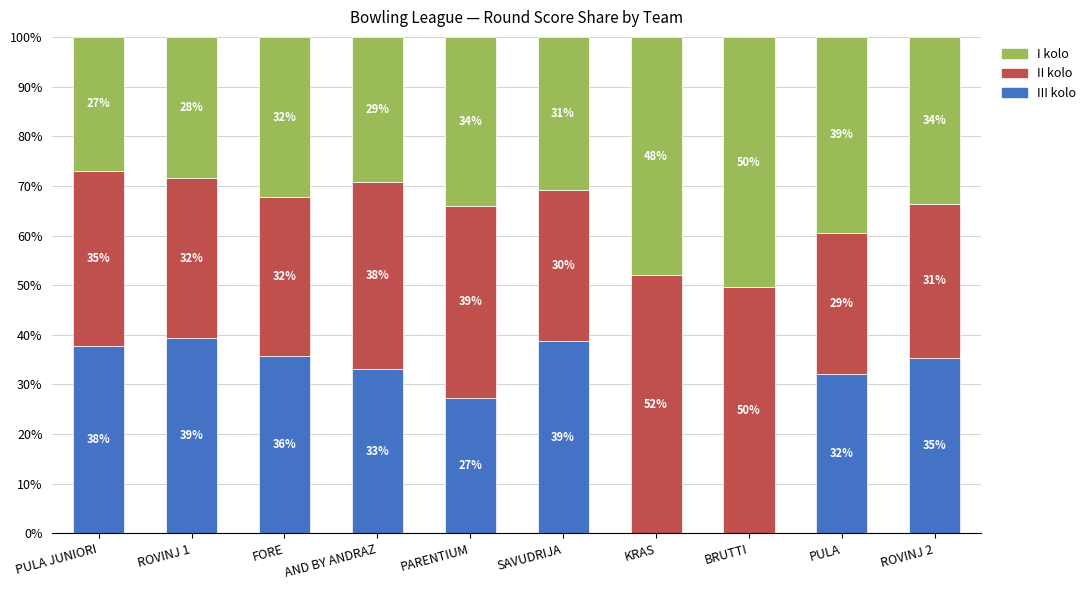

The value of I kolo at ROVINJ 2 is 12.2. True or false?

False